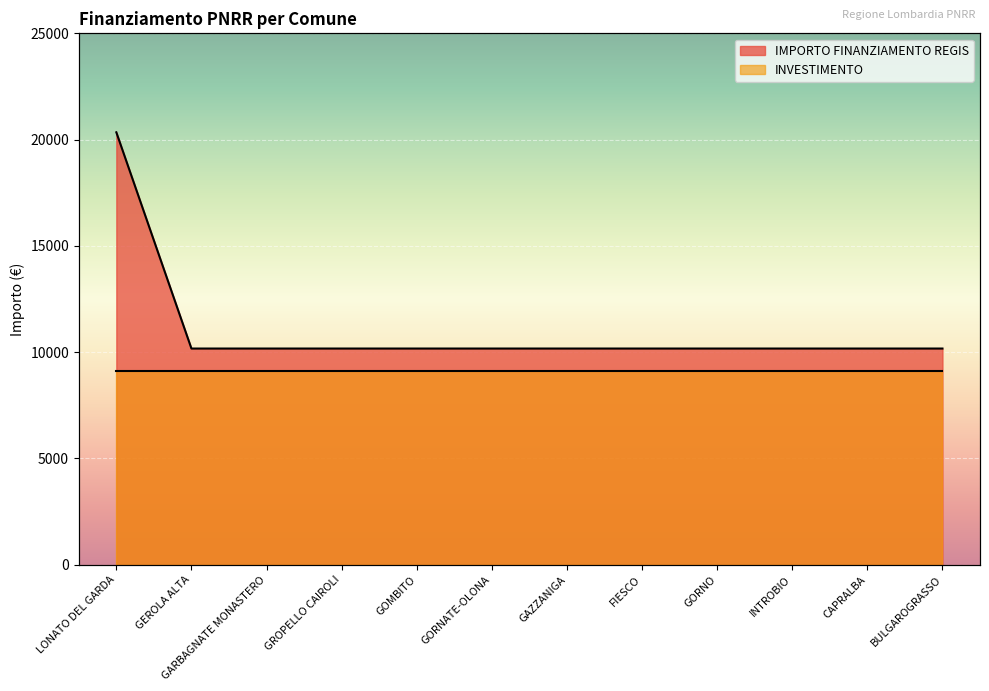

What is the difference between the values at LONATO DEL GARDA and GARBAGNATE MONASTERO?

10172